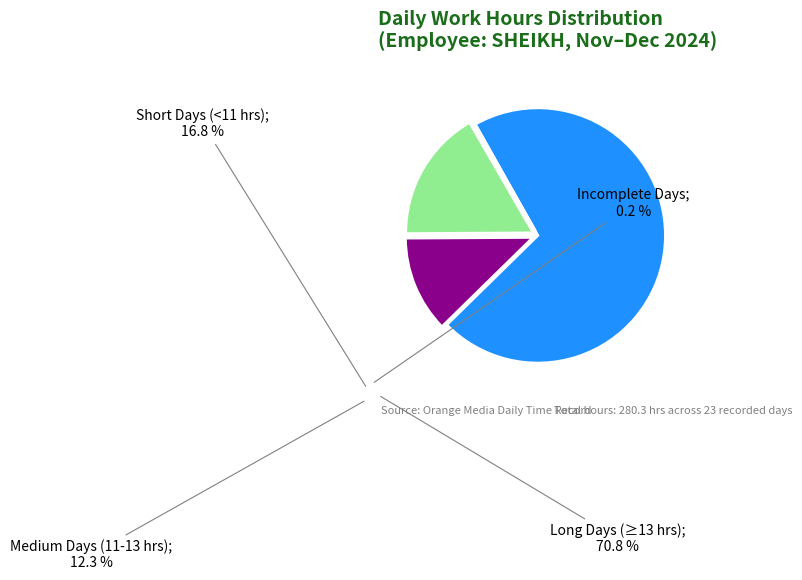

Is there any slice that represents more than half of the pie?

Yes